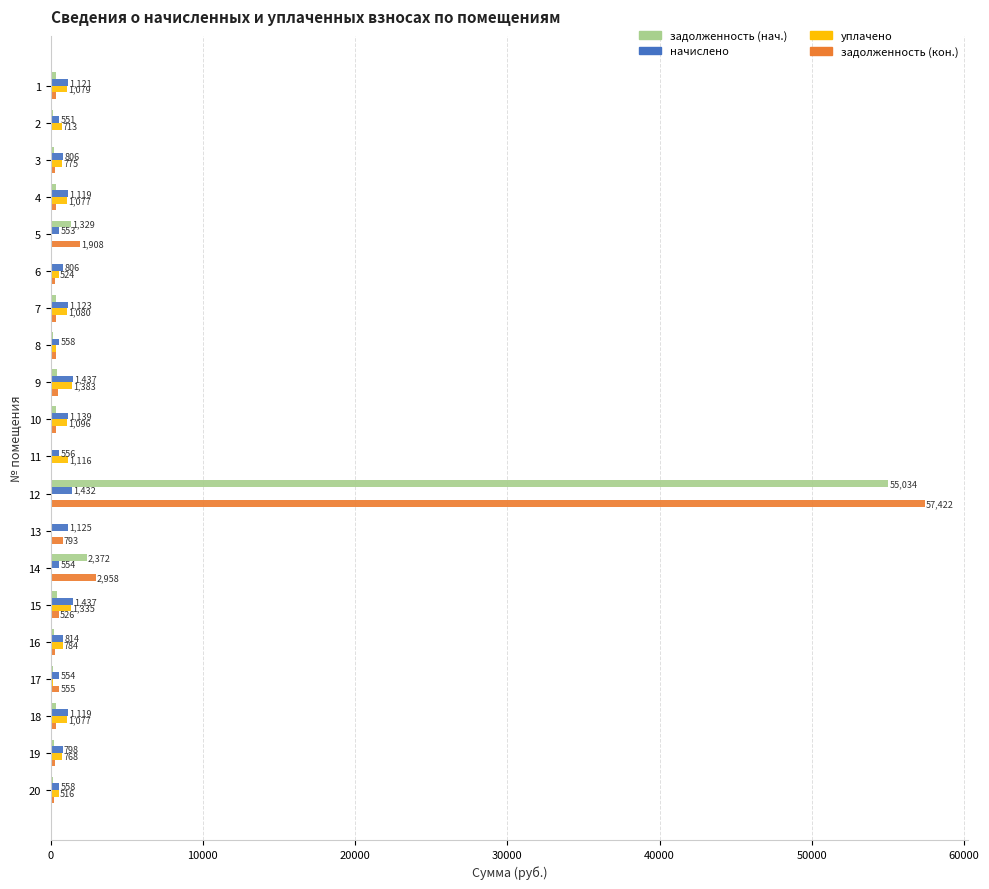

Is the value of задолженность (нач.) at 16 greater than the value of уплачено at 15?

No